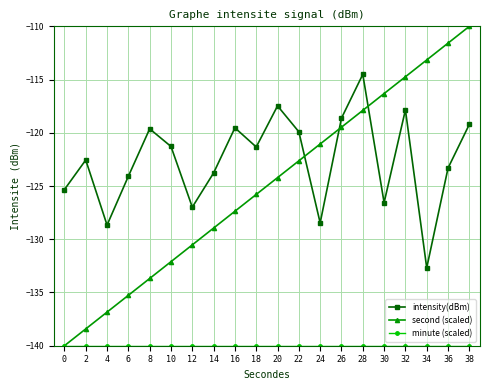

Which series has the widest spread of values?

second (scaled)